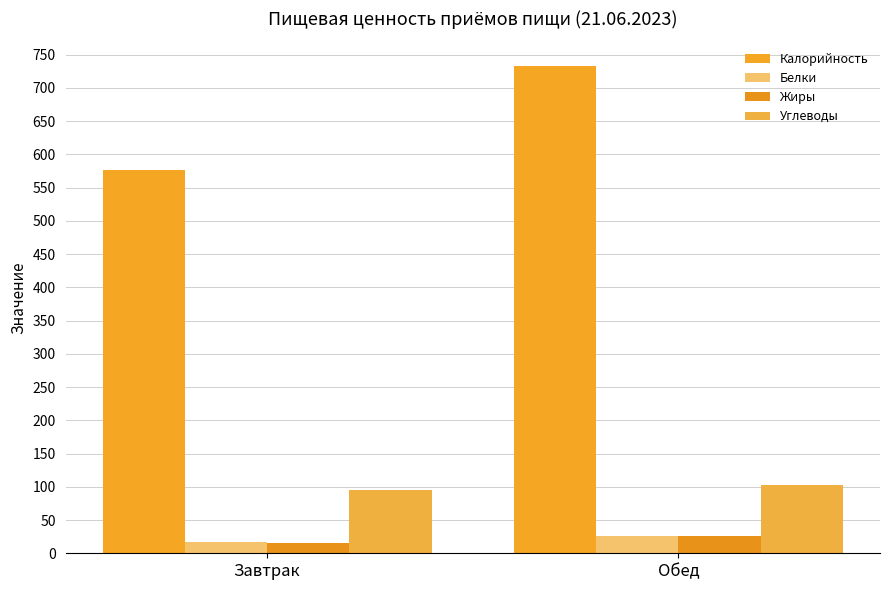

What position from the left is Обед?

2